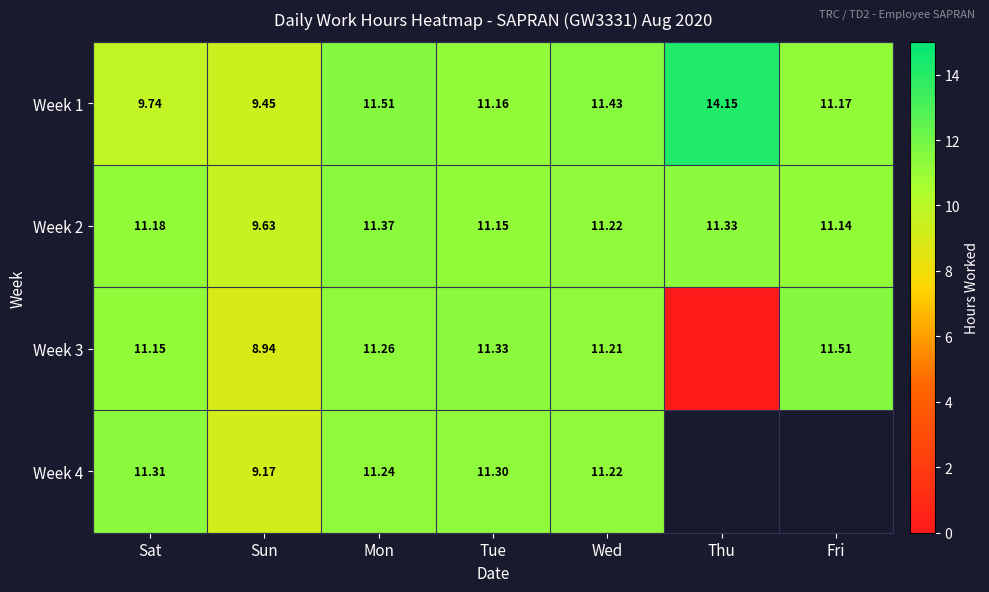

At which category is the sum across all series the highest?

Mon